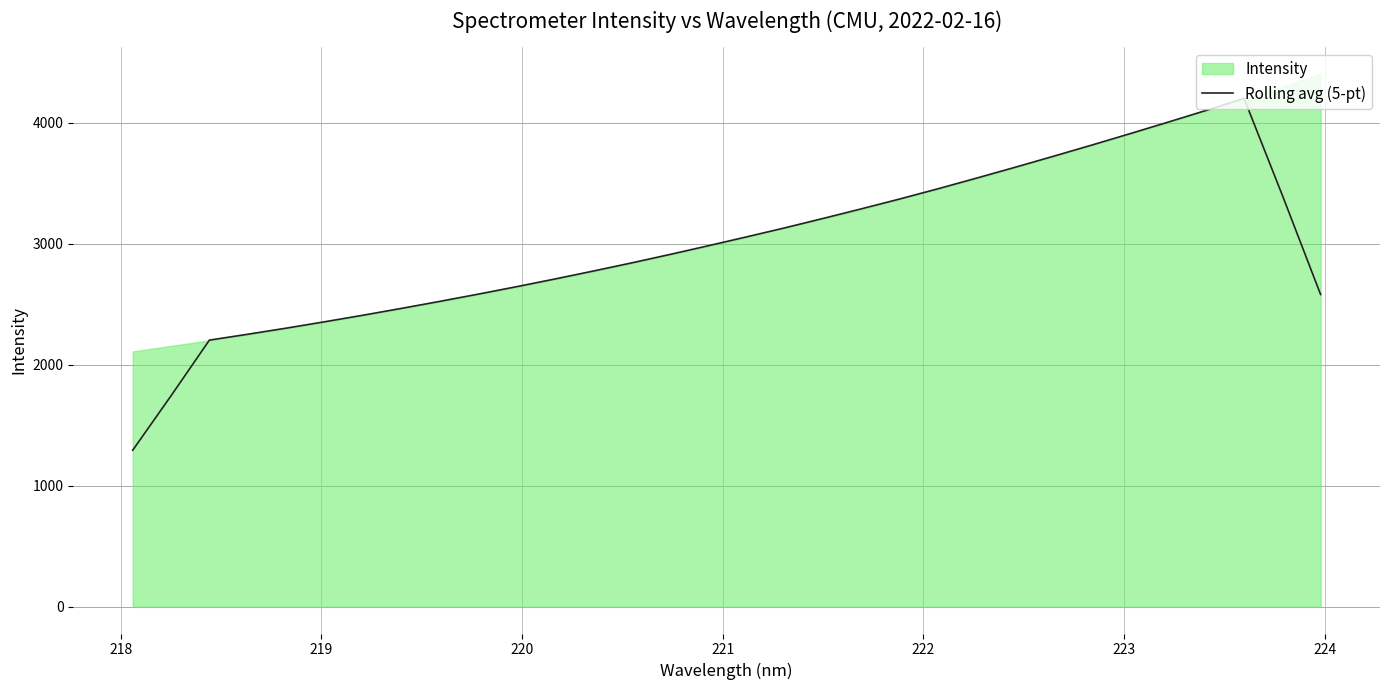

What is the highest value of the Rolling avg (5-pt) series?

4199.2